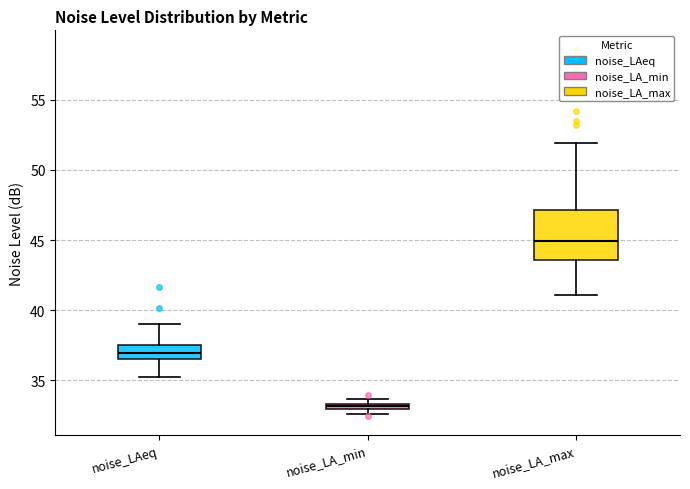

Where is the lower edge of the box for noise_LAeq on the y-axis? The values are not printed on the chart, so give them approximately, as read against the axis.

36.5